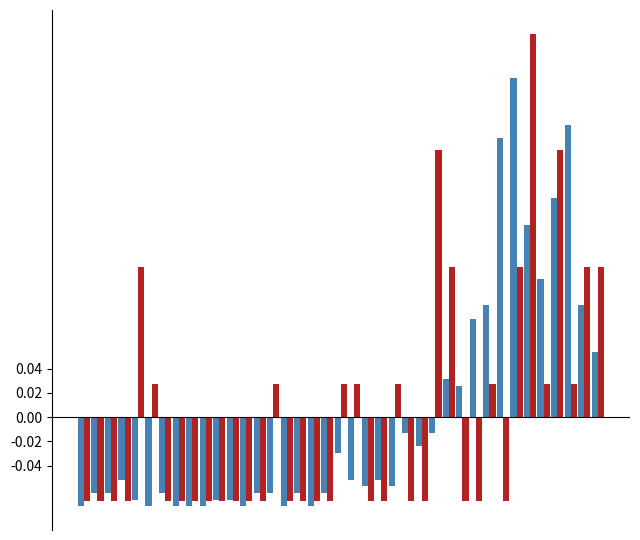

The value of Class 2 (Passenger Cars) at 8 is -0.1. True or false?

False